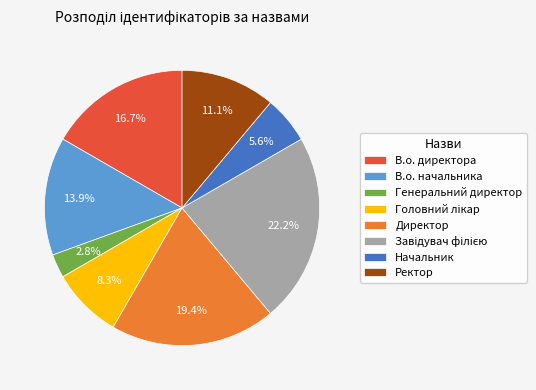

How many slices are in this pie chart?

8